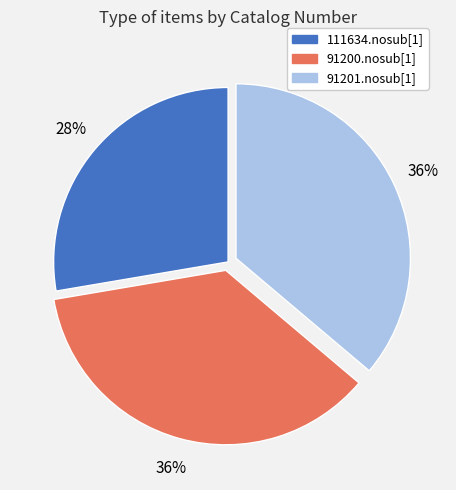

True or false: 111634.nosub[1] accounts for 28% of the total.

True